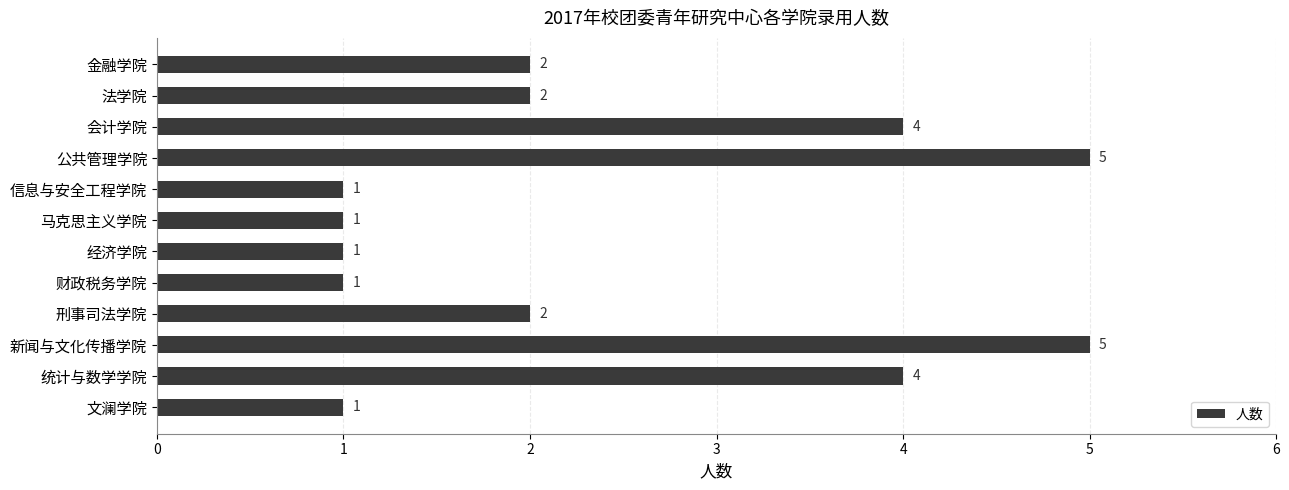

What is the difference between the second highest and second lowest values?

4